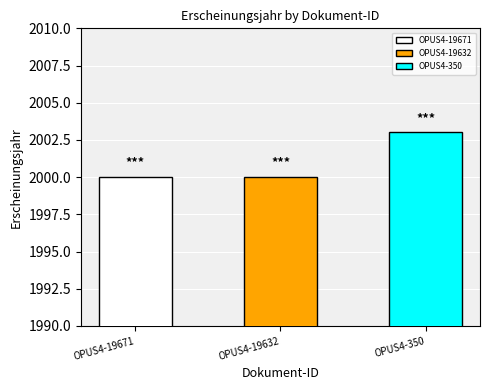

Rank the categories by value from highest to lowest.

OPUS4-350, OPUS4-19671, OPUS4-19632